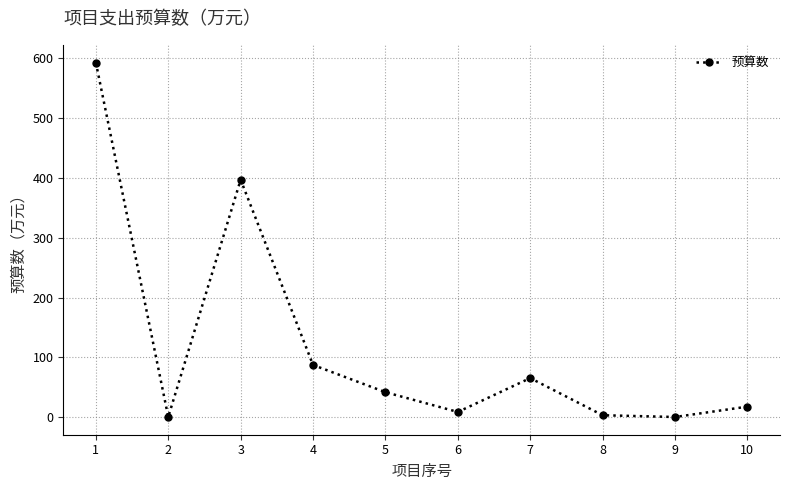

What is the minimum value shown in the chart?

0.7